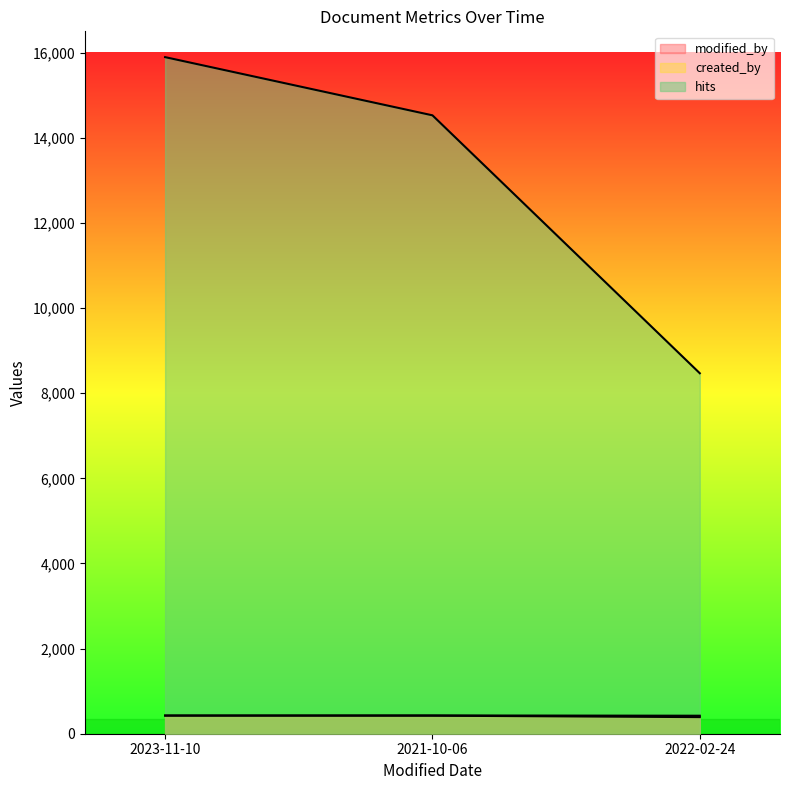

How many lines are shown in the chart?

3